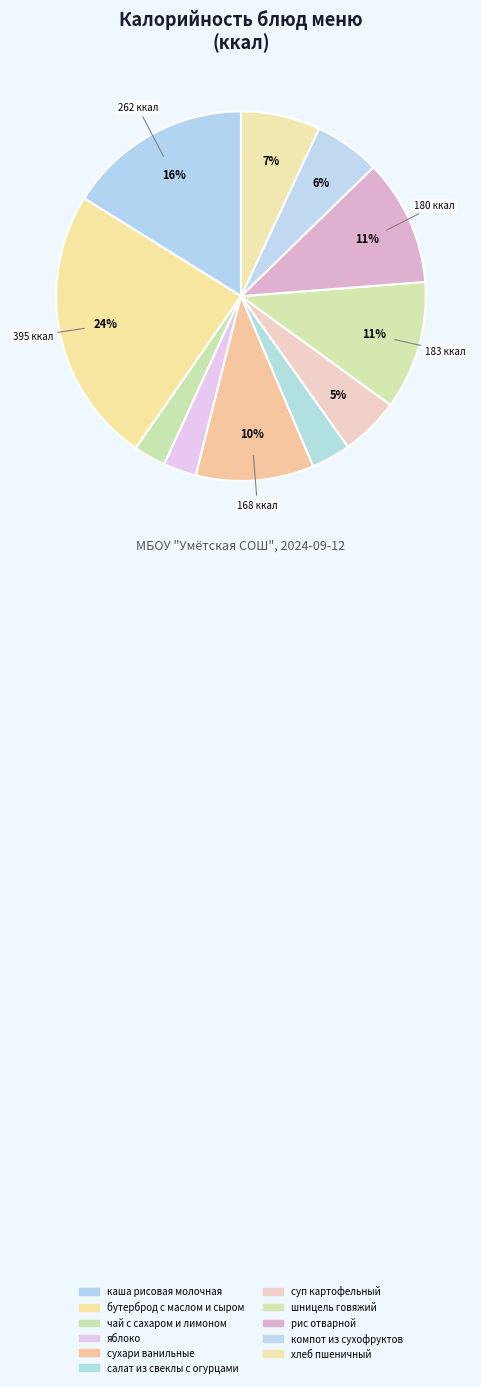

What is the total percentage of чай с сахаром и лимоном and салат из свеклы с огурцами?

6.3%